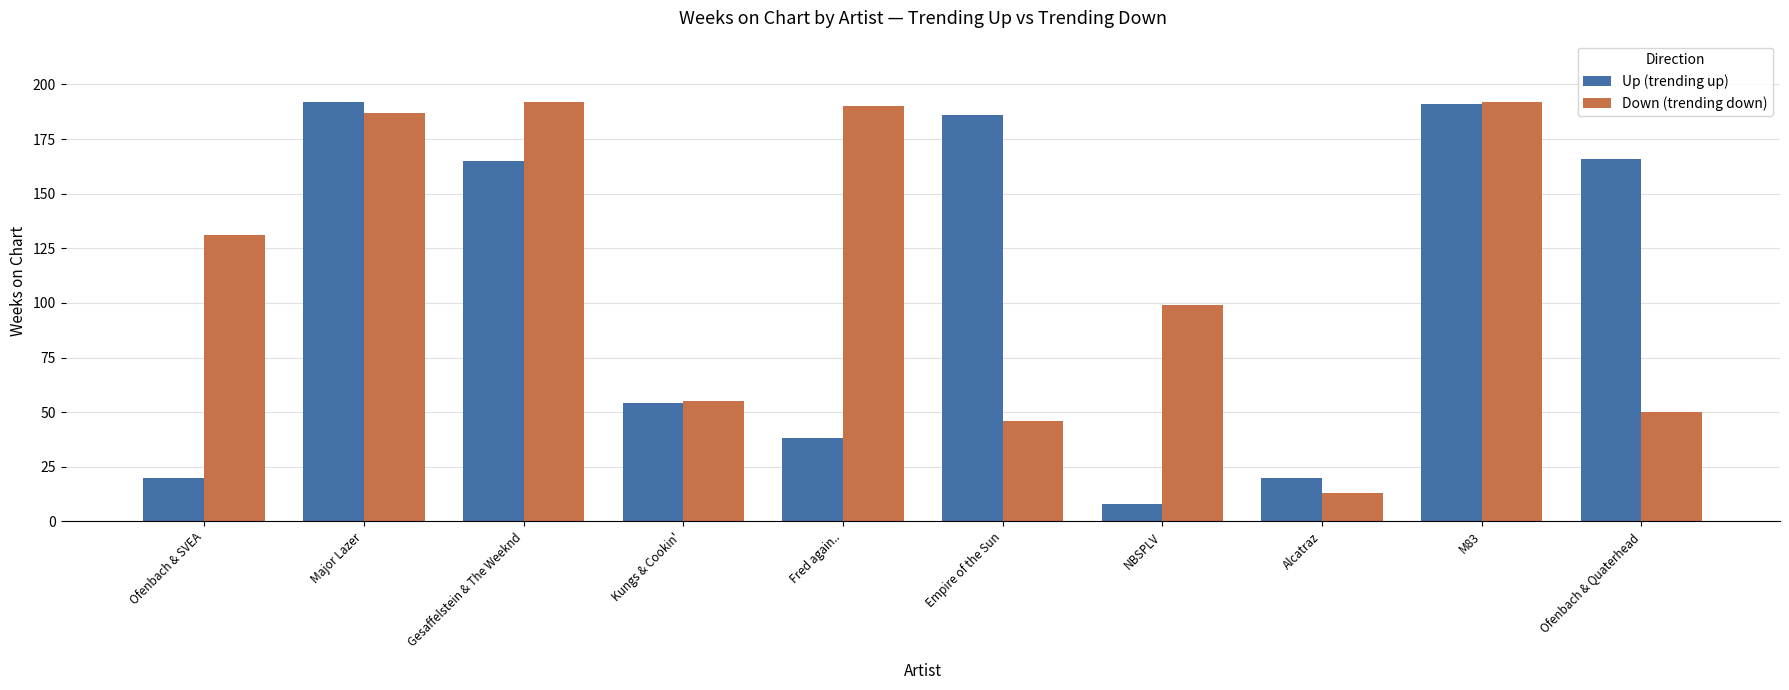

At how many categories does at least one series exceed 156?

6